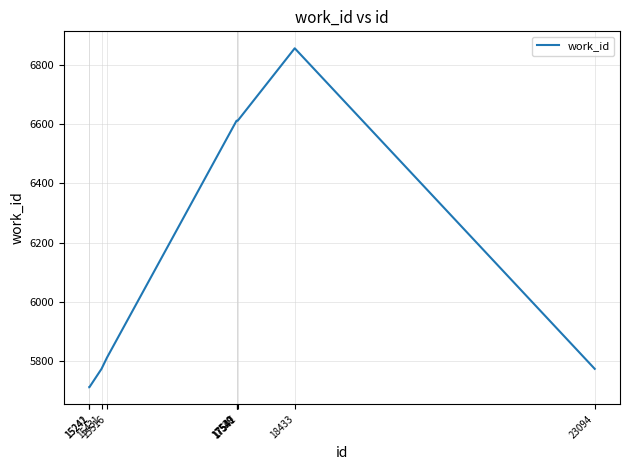

How many distinct data groups are displayed?

1